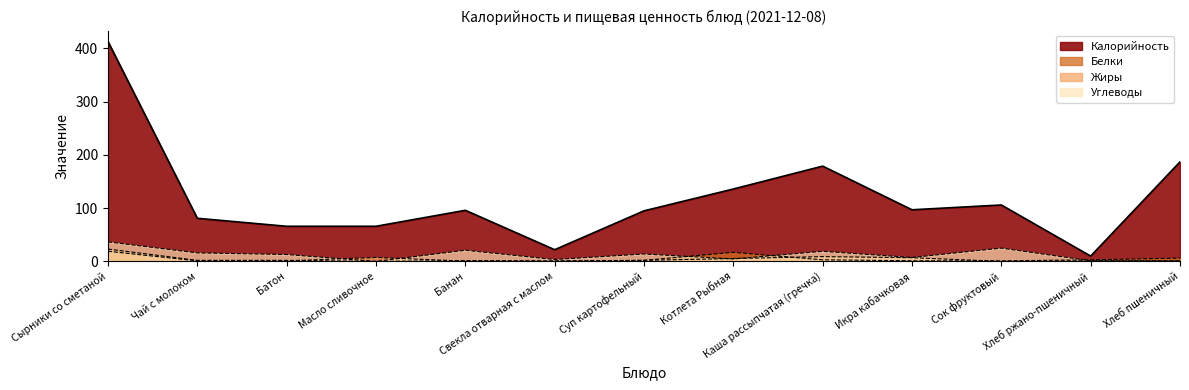

The Белки series shows 0.6 at Сок фруктовый. True or false?

False